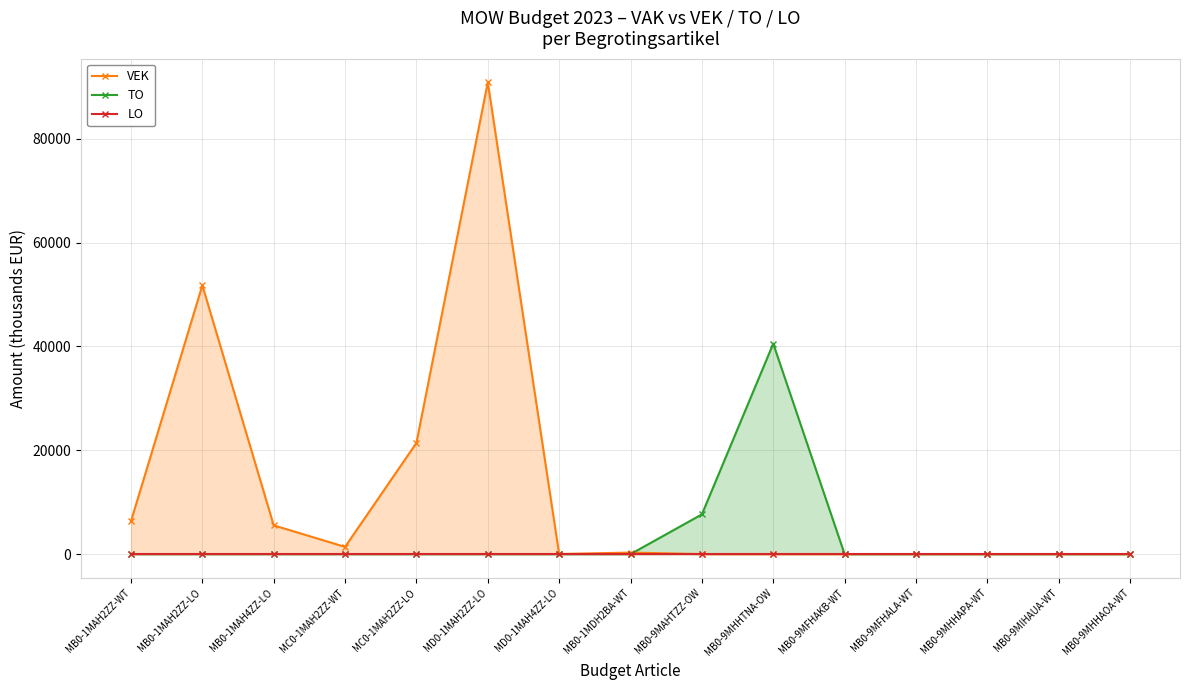

At how many categories does at least one series exceed 7181?

5